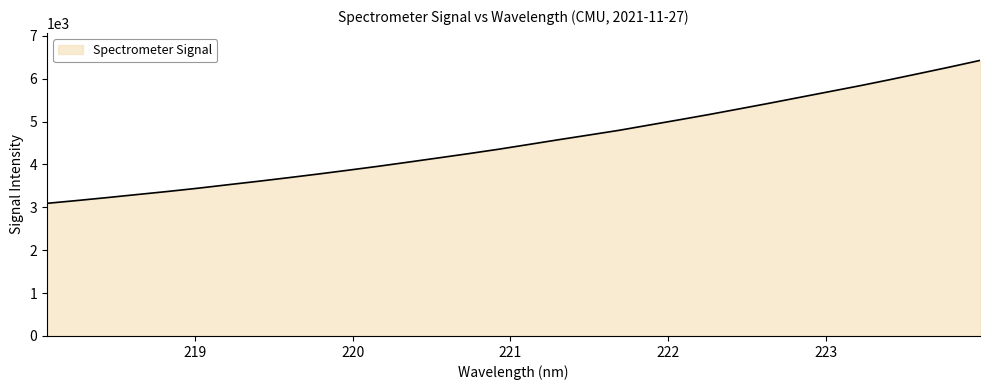

How many values are below 4466?

16